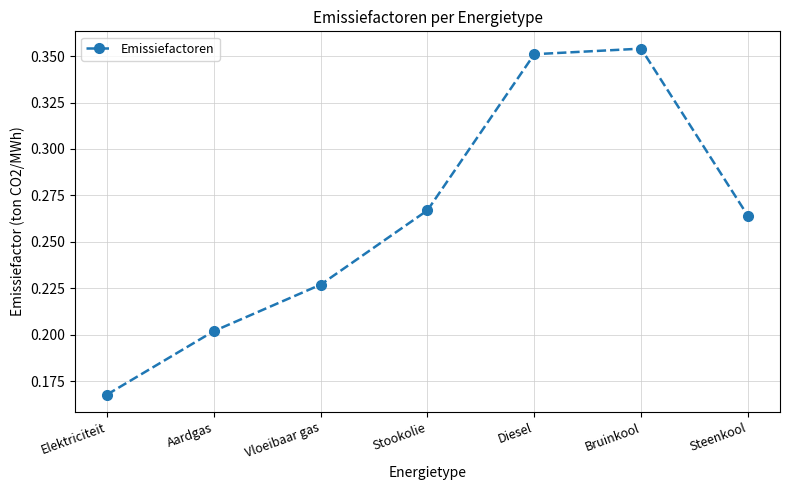

True or false: the data shows 0.2 at Vloeibaar gas.

True